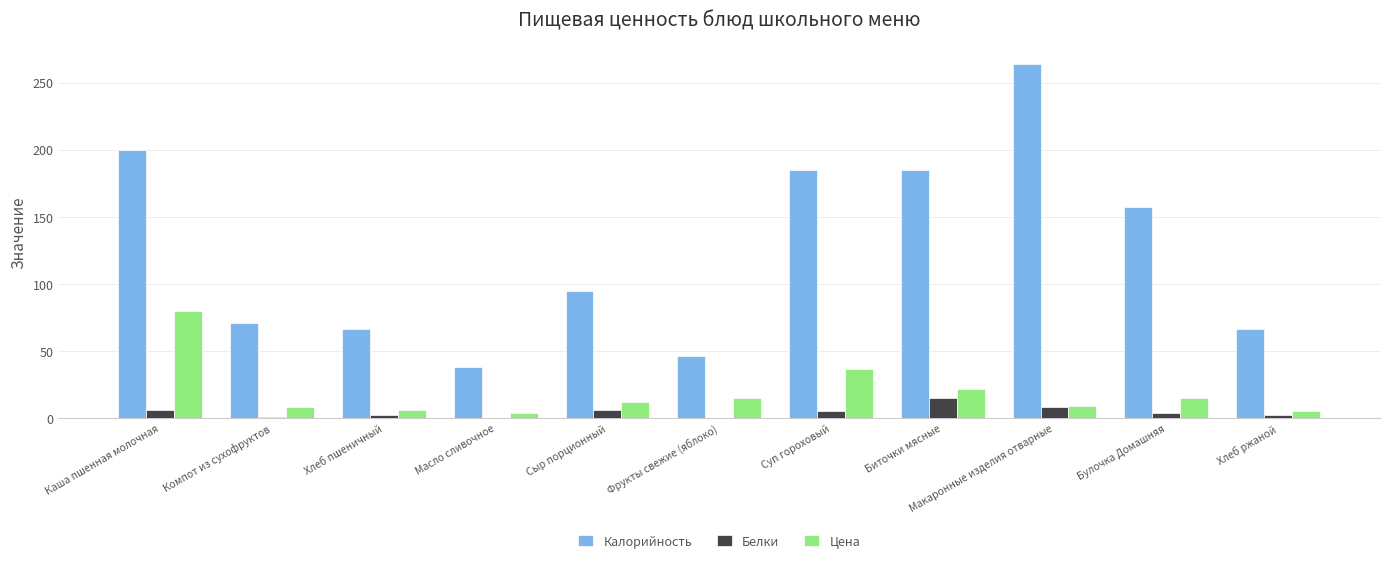

Count the number of data series in this chart.

3